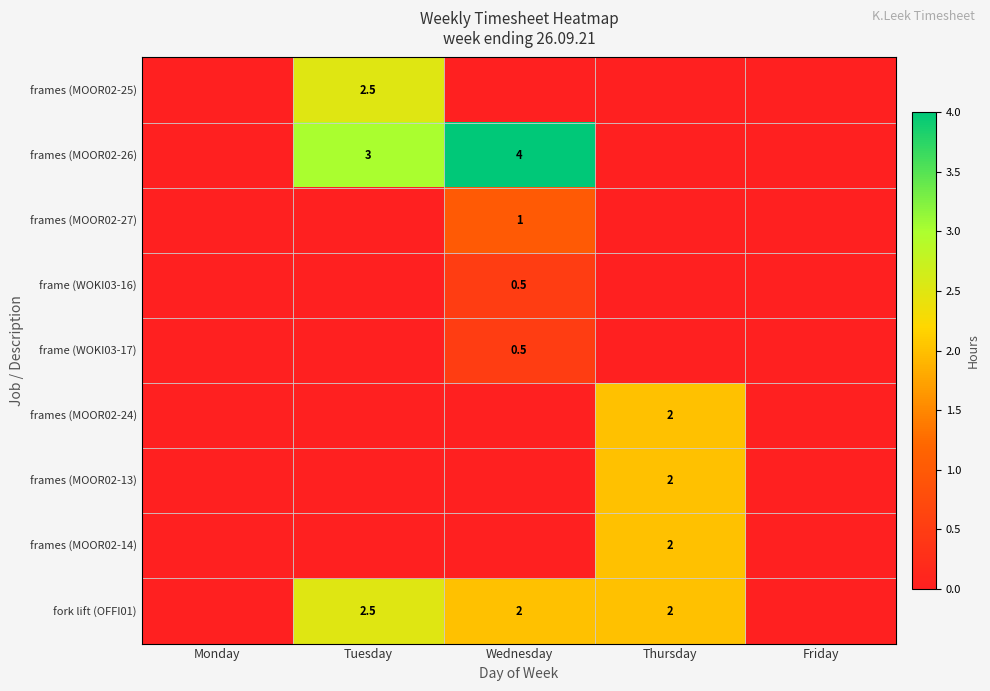

What is the average value of the frames (MOOR02-25) series?

0.5